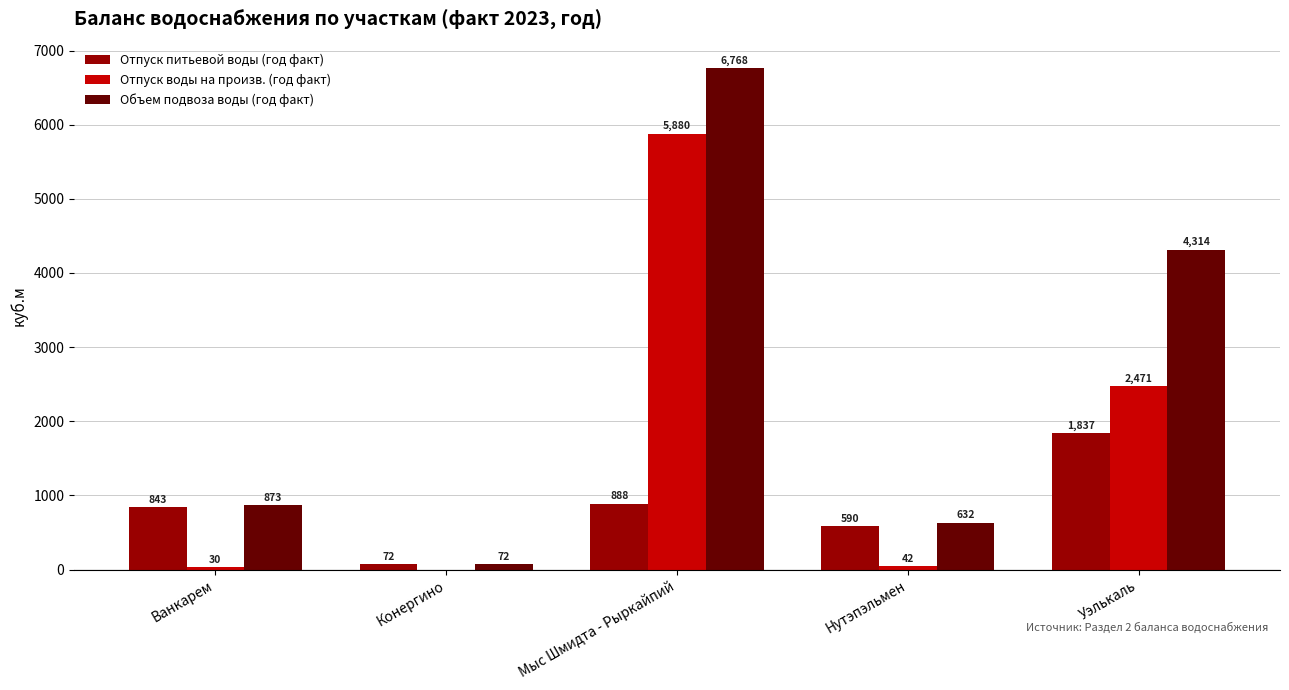

Which series changed the most between Мыс Шмидта - Рыркайпий and Уэлькаль?

Отпуск воды на произв. (год факт)